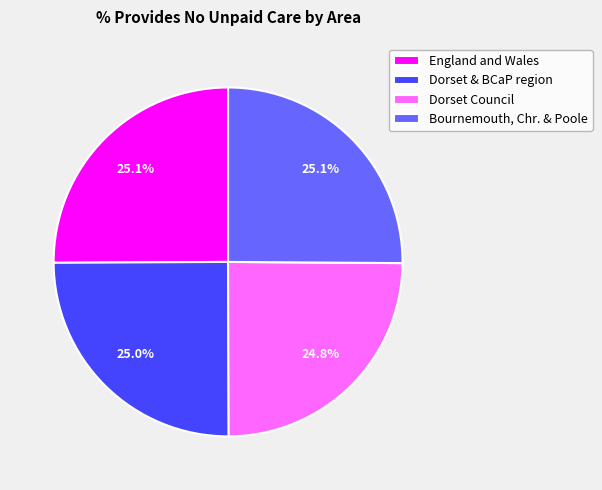

What is the total percentage of Dorset & BCaP region and England and Wales?

50.1%